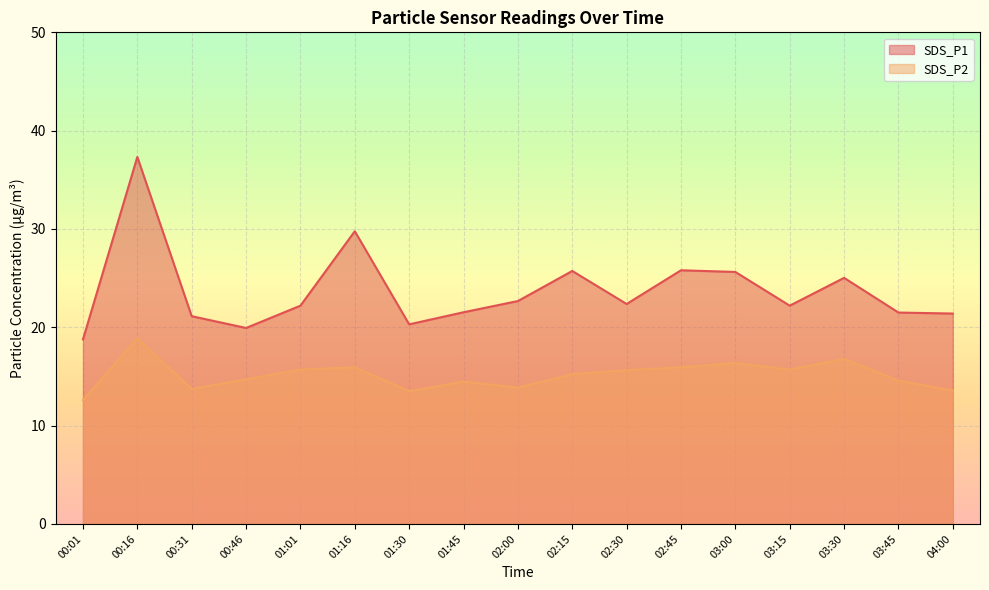

Is the value of SDS_P2 at 01:01 greater than the value of SDS_P1 at 02:30?

No